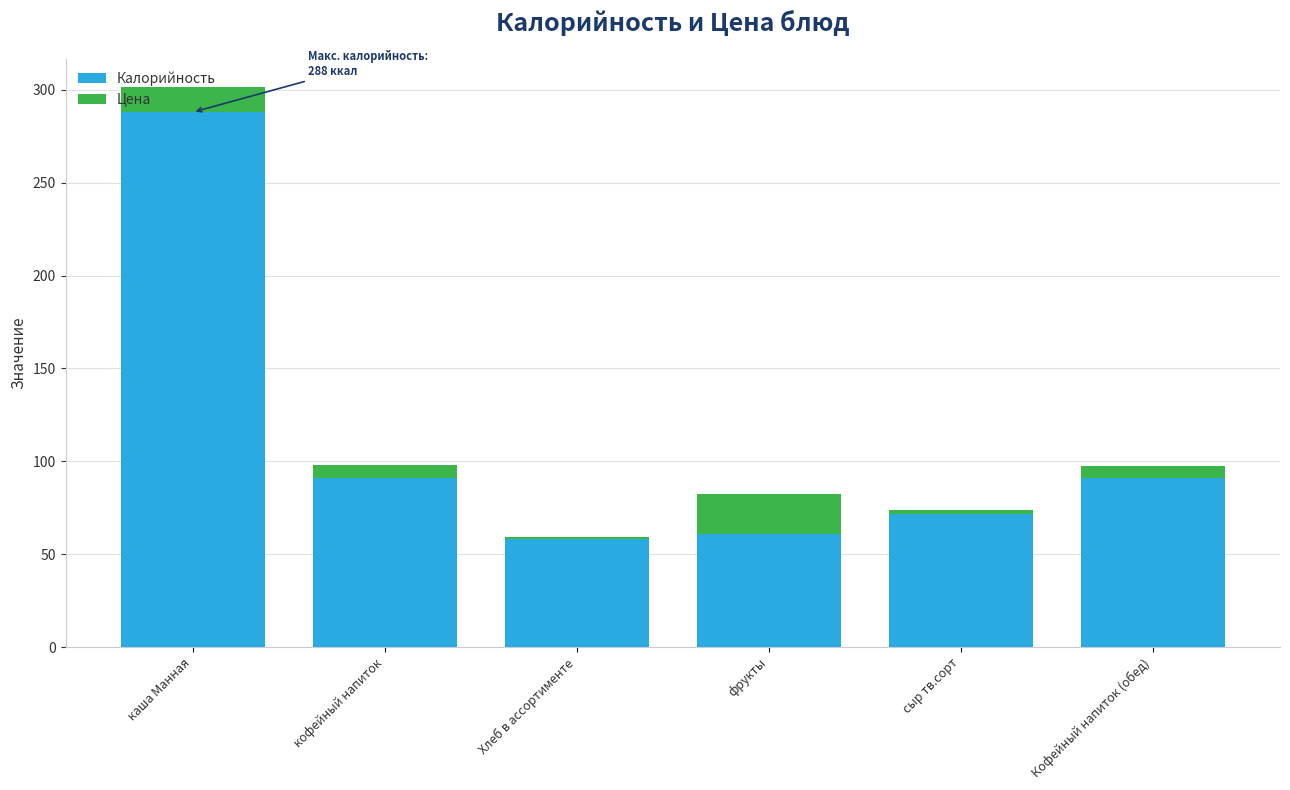

What is the highest value of the Калорийность series?

288.0